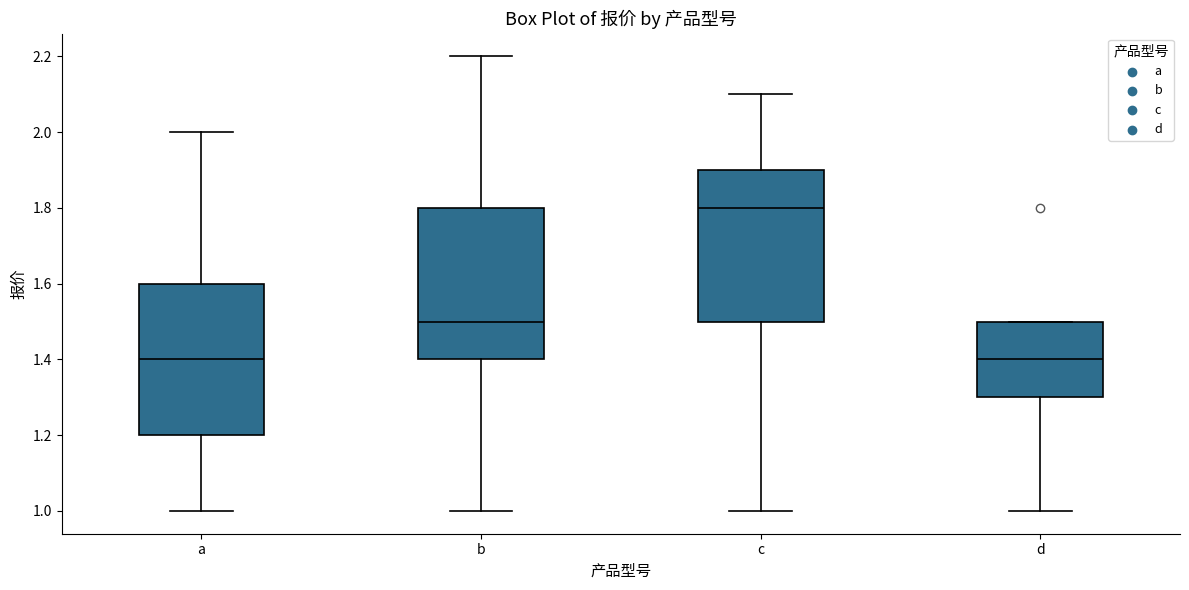

Reading left to right, transcribe this box plot: for each box, give where its median line is, the range the box spans, and where its two whiskers end, as read against the y-axis. The values are not printed on the chart, so give them approximately, as read against the axis.

a: median 1.4, box 1.2 to 1.6, whiskers 1.0 to 2.0
b: median 1.5, box 1.4 to 1.8, whiskers 1.0 to 2.2
c: median 1.8, box 1.5 to 1.9, whiskers 1.0 to 2.1
d: median 1.4, box 1.3 to 1.5, whiskers 1.0 to 1.5